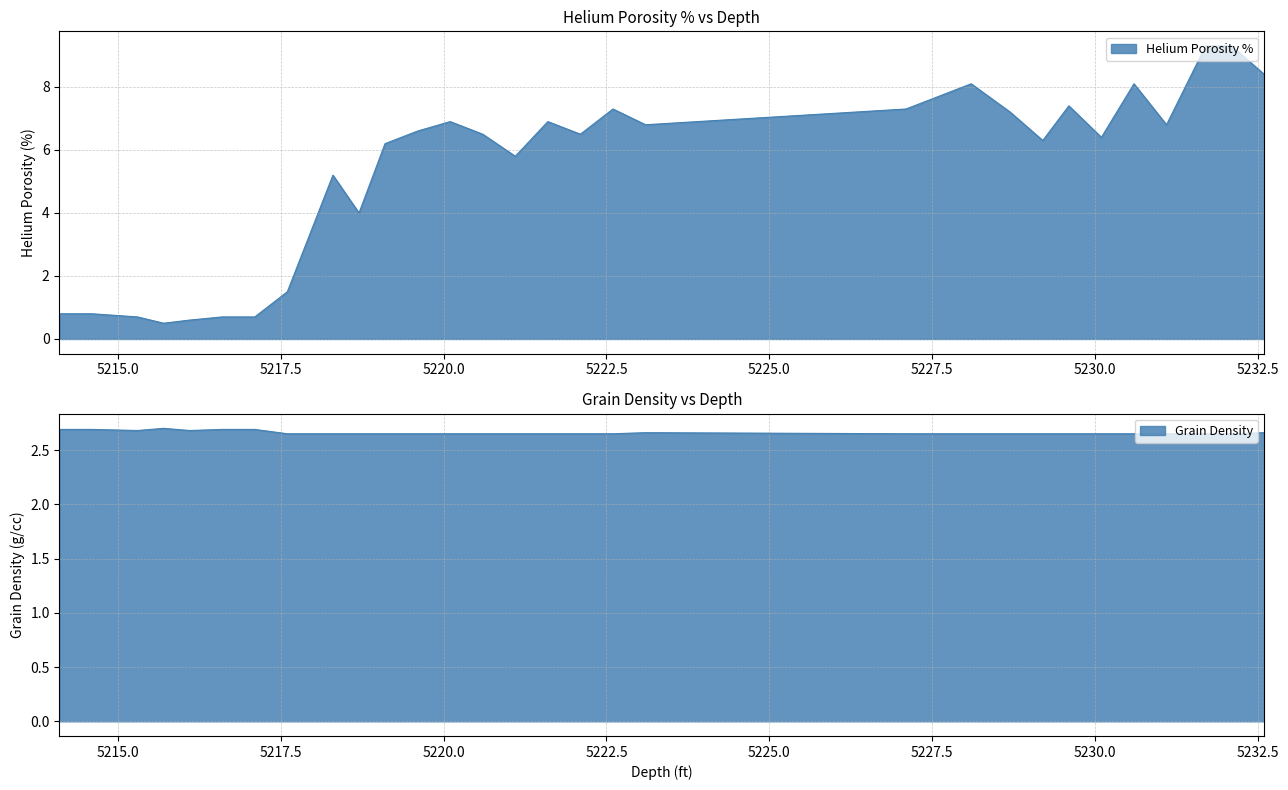

What is the difference between the Helium Porosity % values at 5229.2 and 5231.7?

3.0